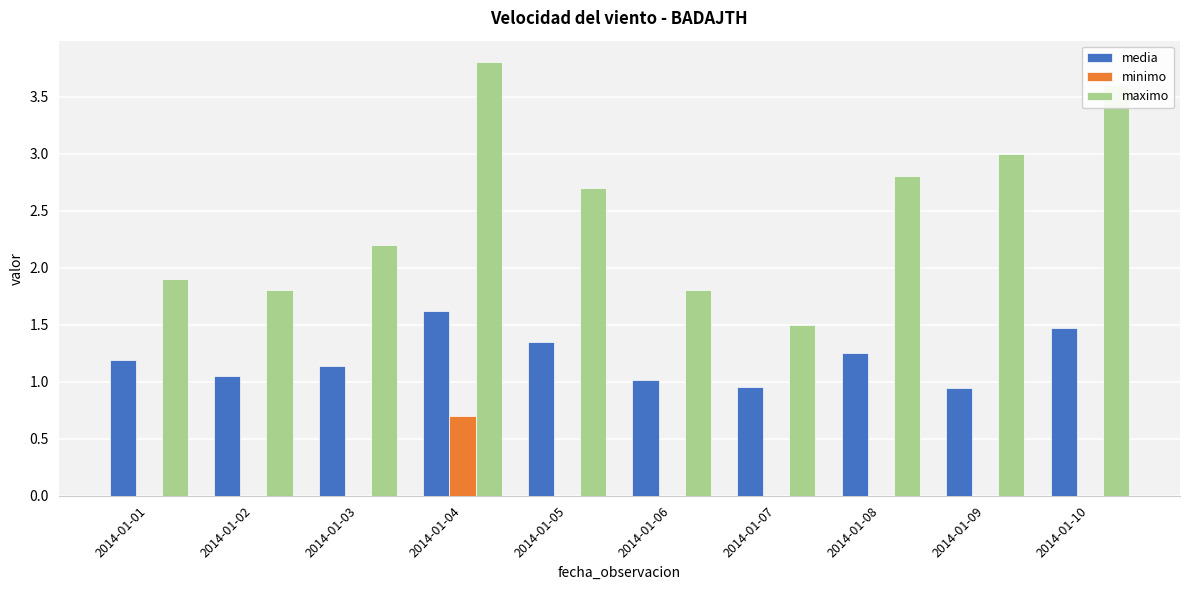

Which series has the widest spread of values?

maximo